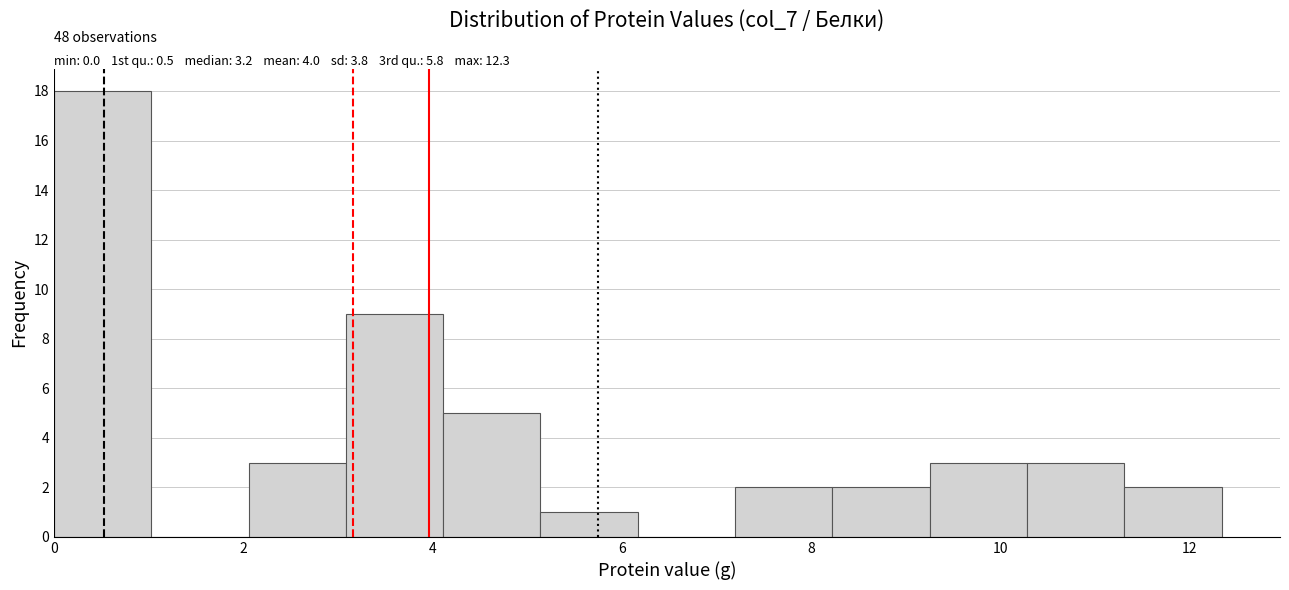

Over which range of the x-axis is the bar tallest?

0.0 to 1.0